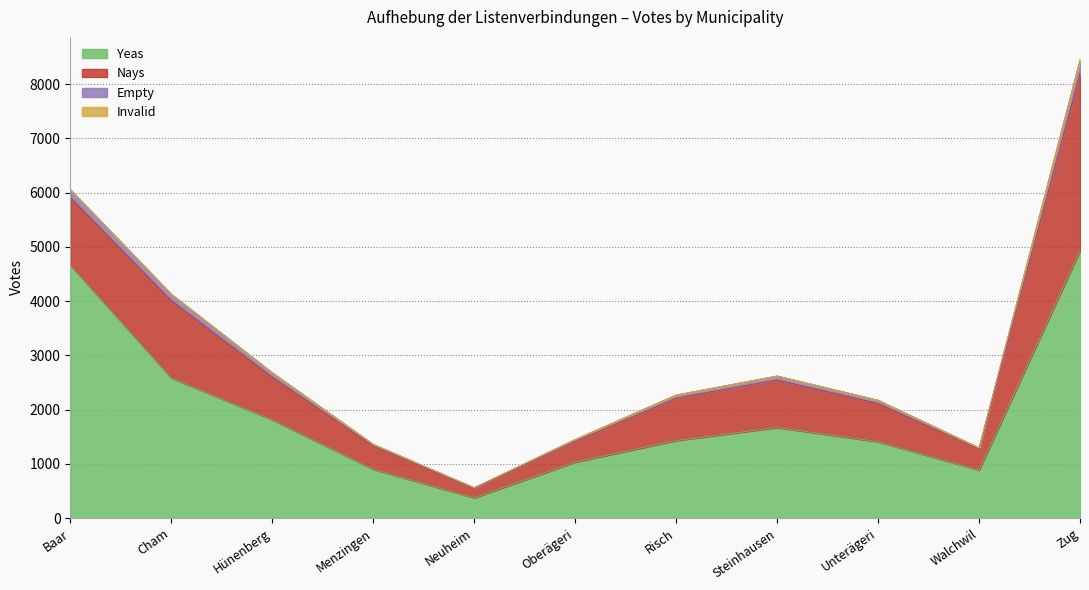

How many data points in yeas are less than 1429?

5